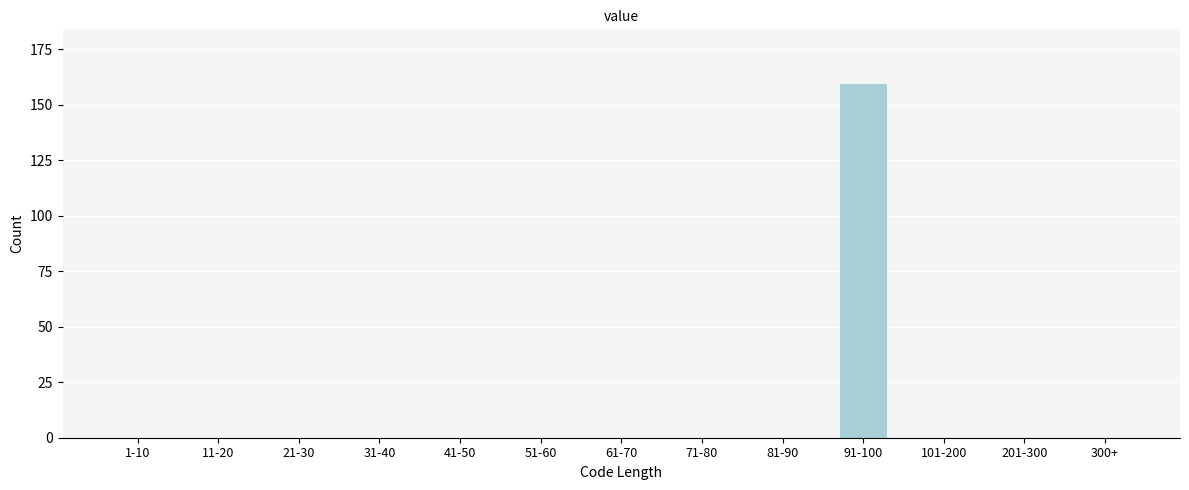

Reading left to right, list all the values displayed in this chart.

1-10=0	11-20=0	21-30=0	31-40=0	41-50=0	51-60=0	61-70=0	71-80=0	81-90=0	91-100=160	101-200=0	201-300=0	300+=0